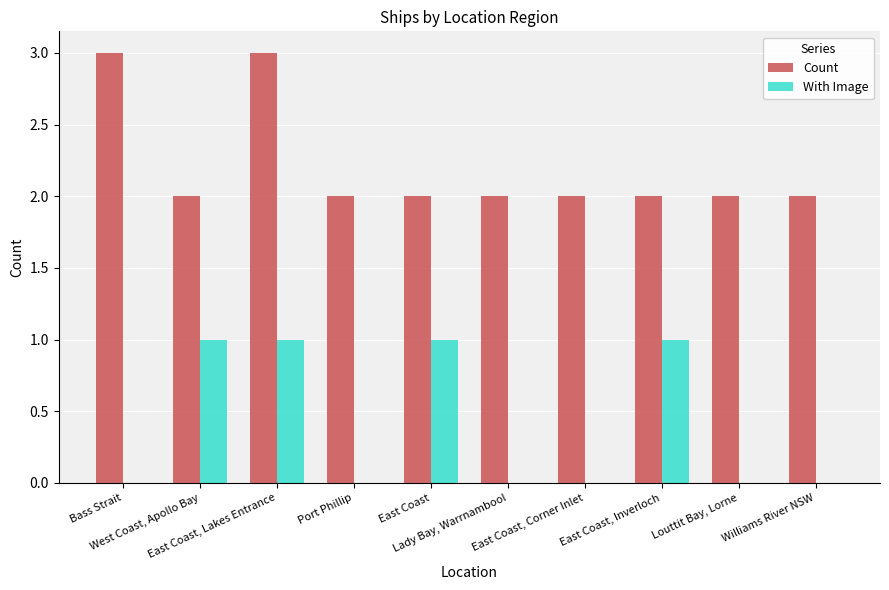

Is the value of Count at East Coast, Inverloch greater than the value of With Image at Williams River NSW?

Yes